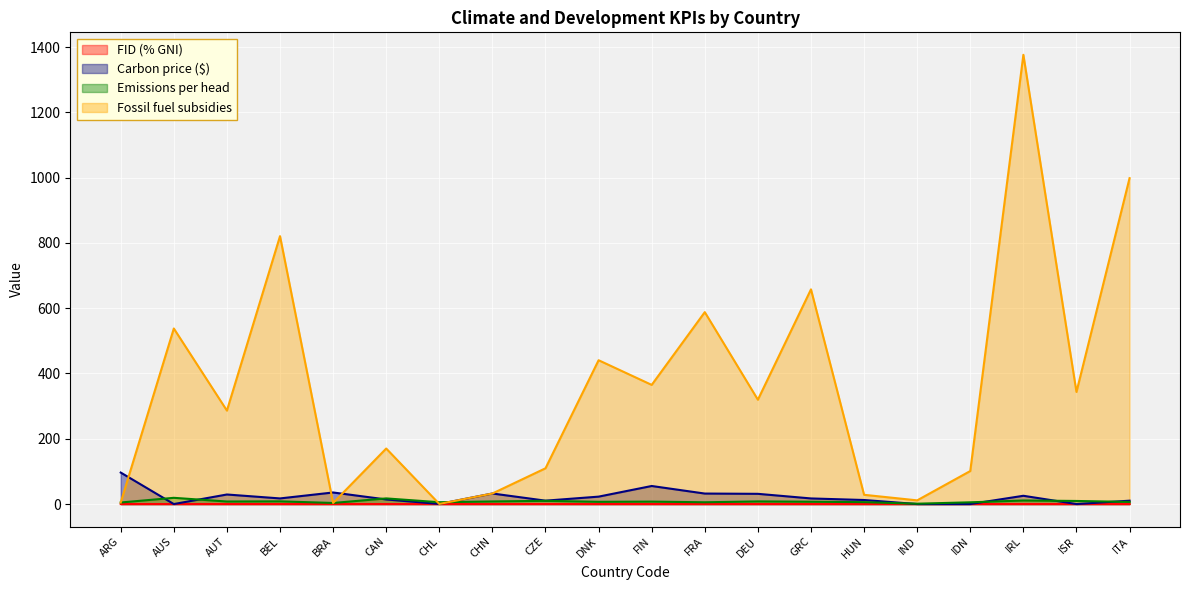

What is the difference between the second highest and second lowest values in the Emissions per head series?

14.0